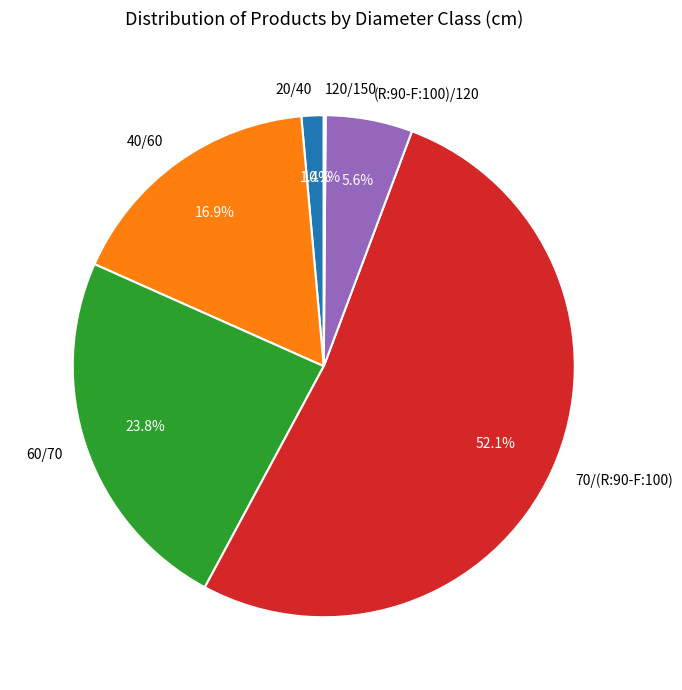

True or false: 70/(R:90-F:100) accounts for 38% of the total.

False